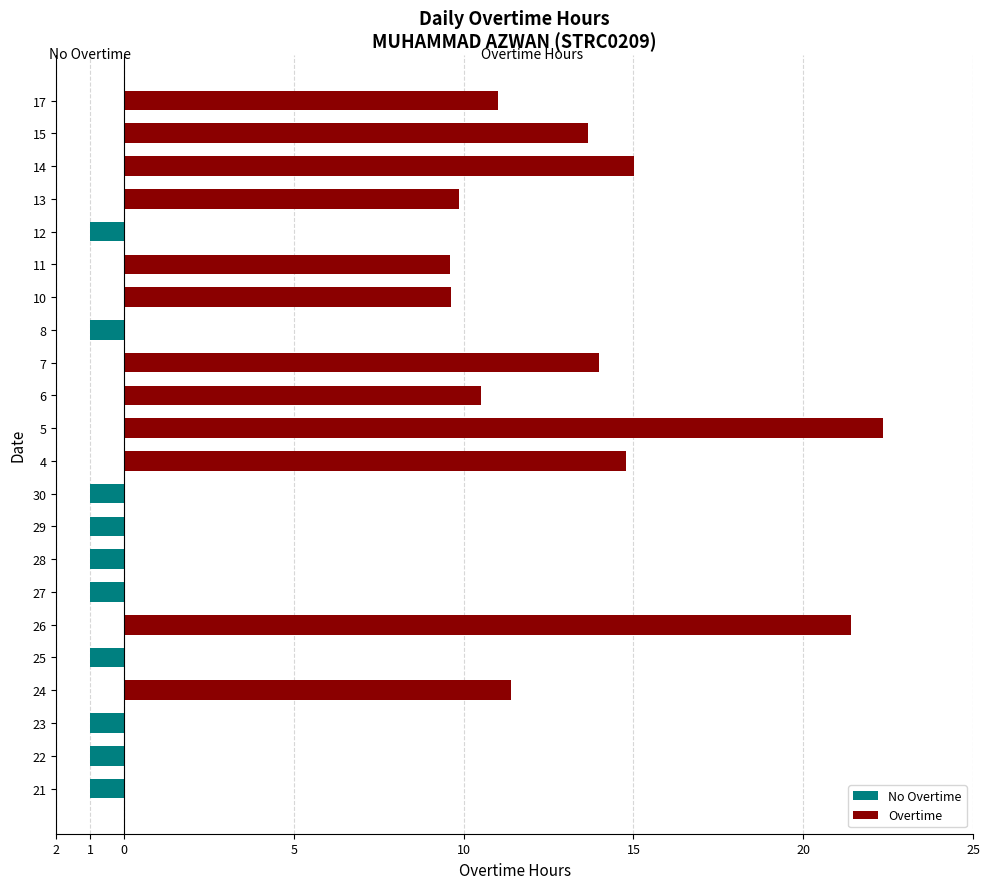

How many groups of bars are there?

22